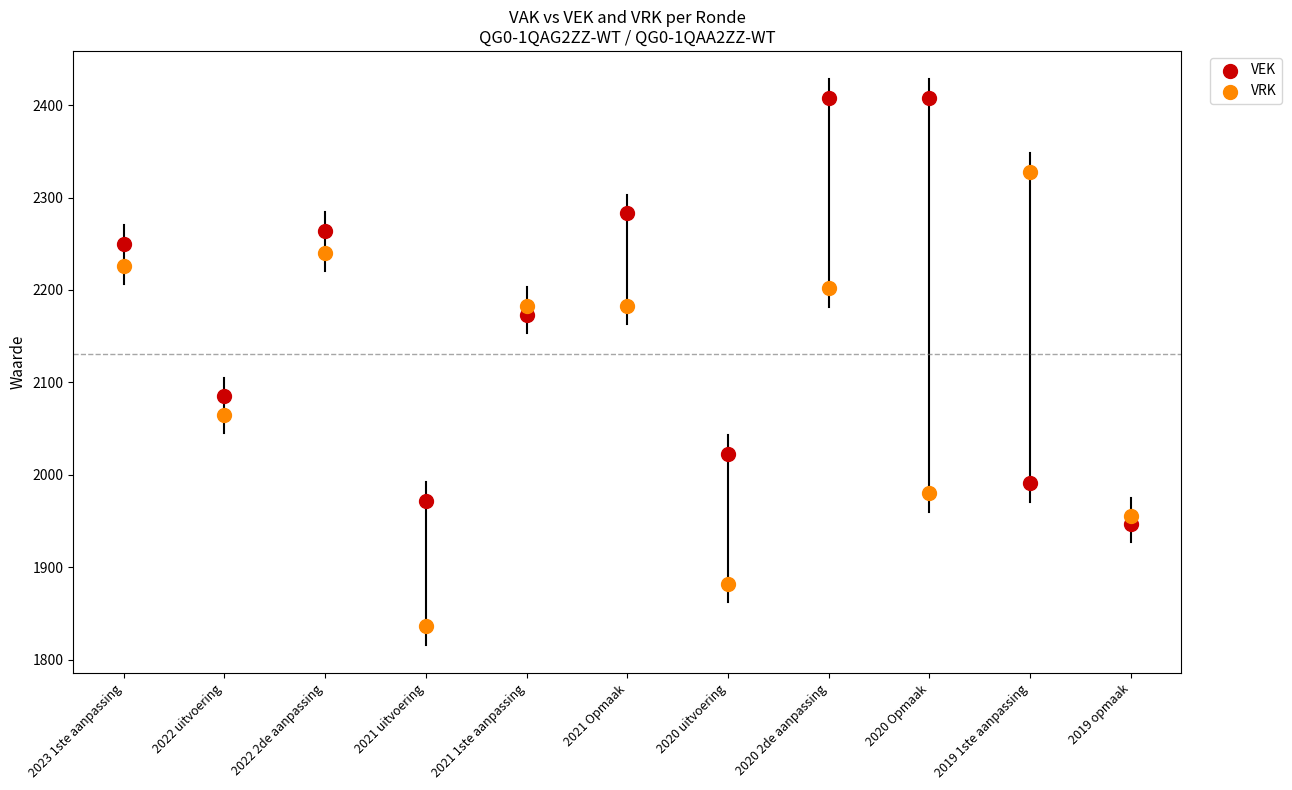

What are all the series names shown in the legend?

VEK, VRK